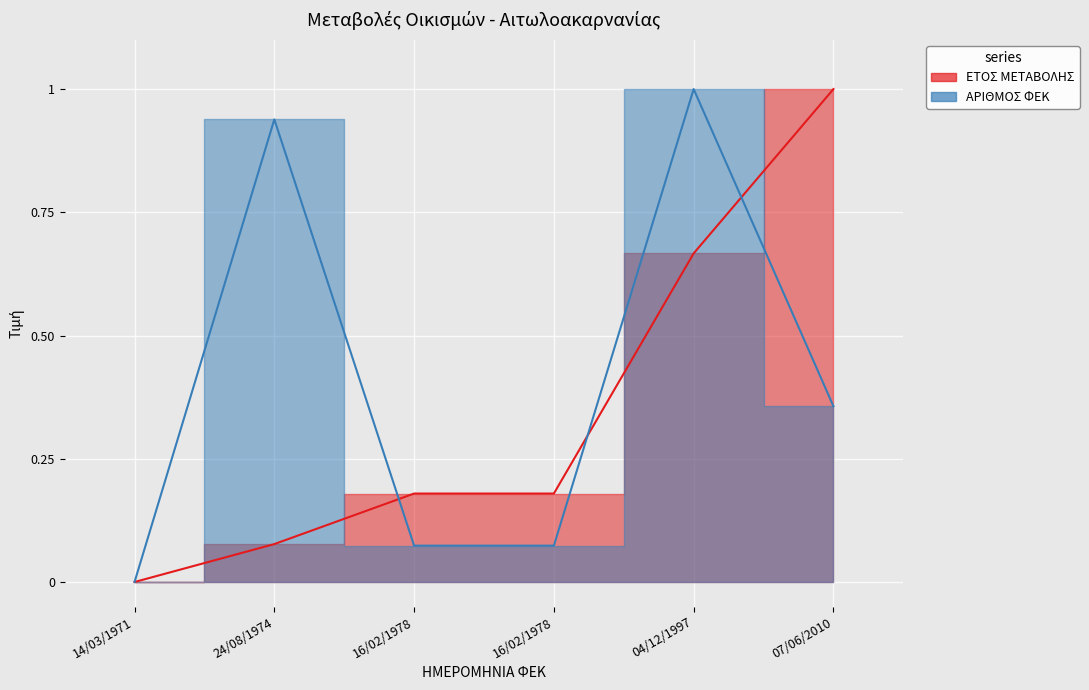

Reading right to left, what are all the values shown in this chart?

ΕΤΟΣ ΜΕΤΑΒΟΛΗΣ: 1.0	0.7	0.2	0.2	0.1	0.0
ΑΡΙΘΜΟΣ ΦΕΚ: 0.4	1.0	0.1	0.1	0.9	0.0